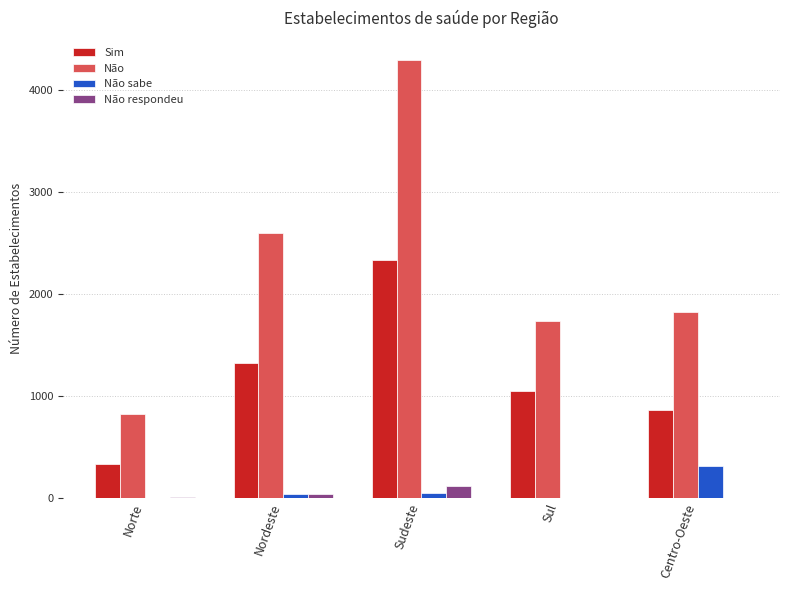

True or false: Sim has a value of 643.1 at Nordeste.

False